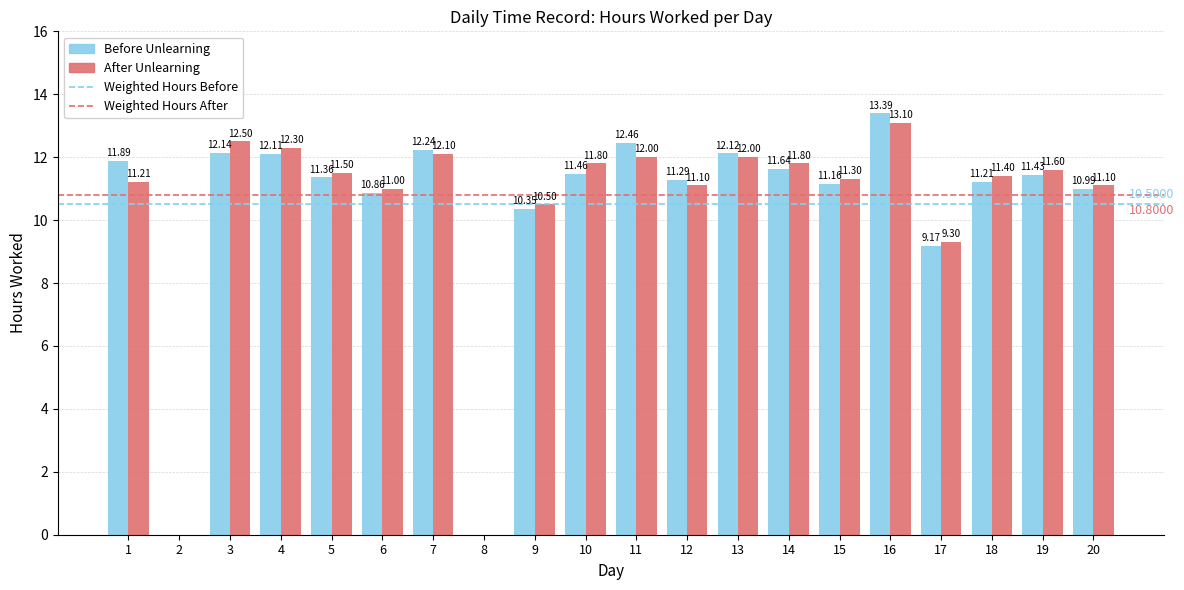

Is the value of After Unlearning at 20 greater than the value of Before Unlearning at 10?

No